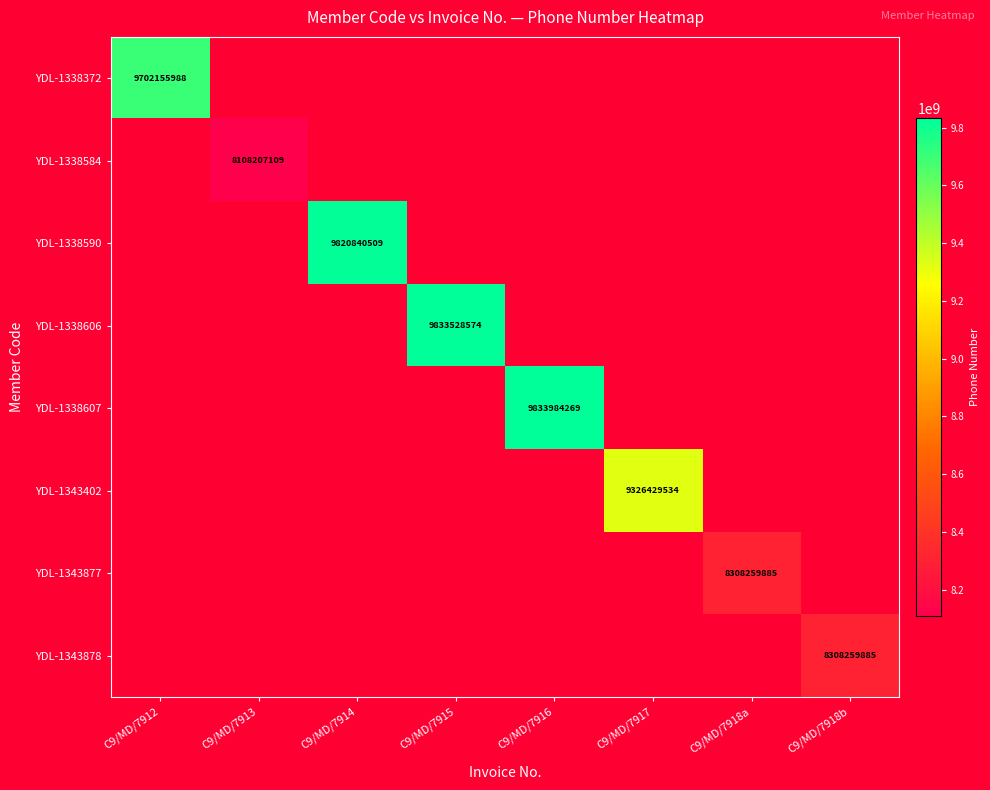

The value of YDL-1338607 at C9/MD/7916 is 6675024569. True or false?

False